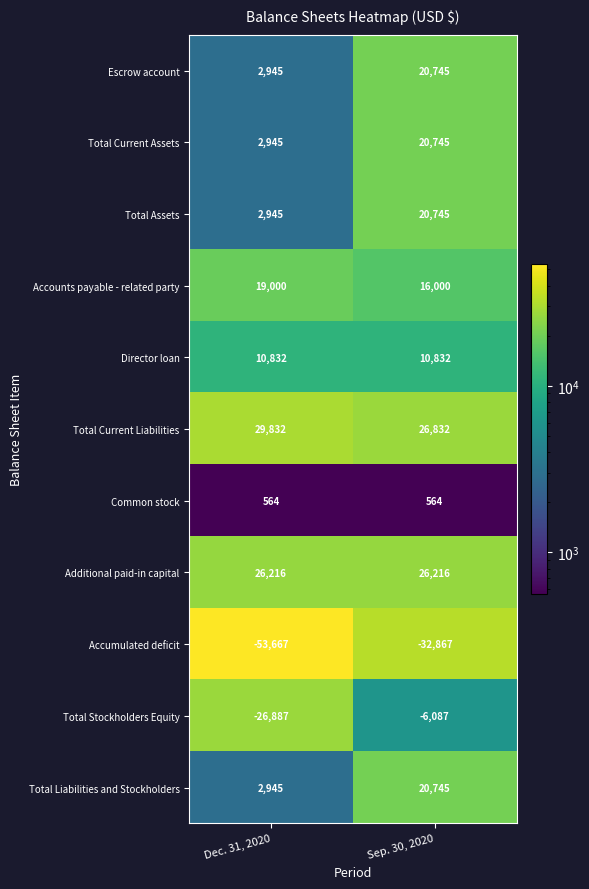

What is the approximate value of Accounts payable - related party at Dec. 31, 2020?

19000